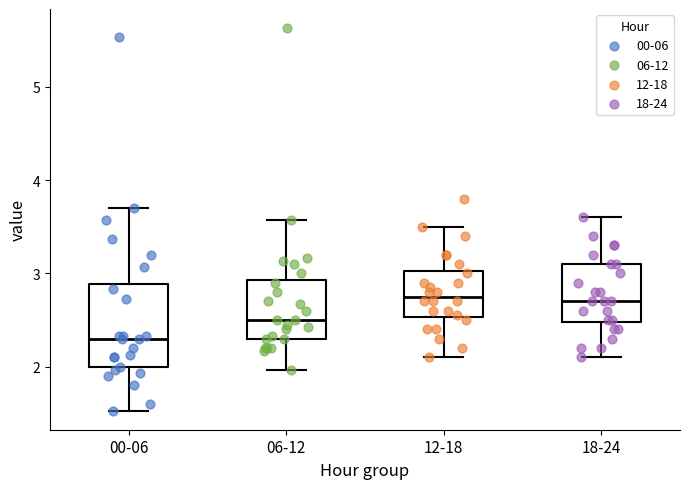

Which box is the tallest, from its lower edge to its upper edge?

00-06